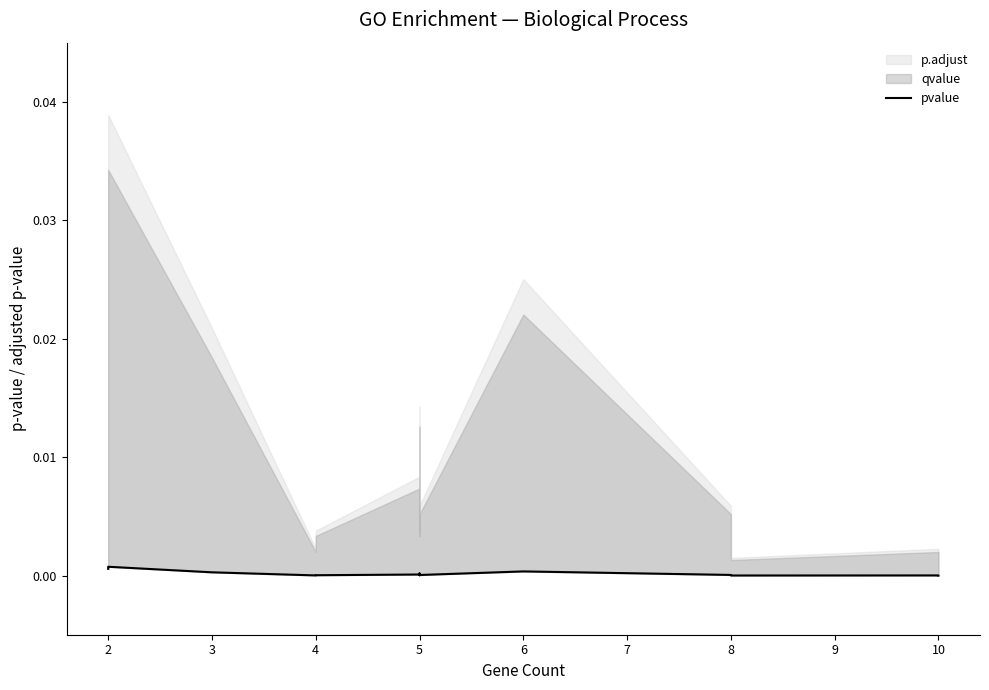

How many lines are shown in the chart?

1